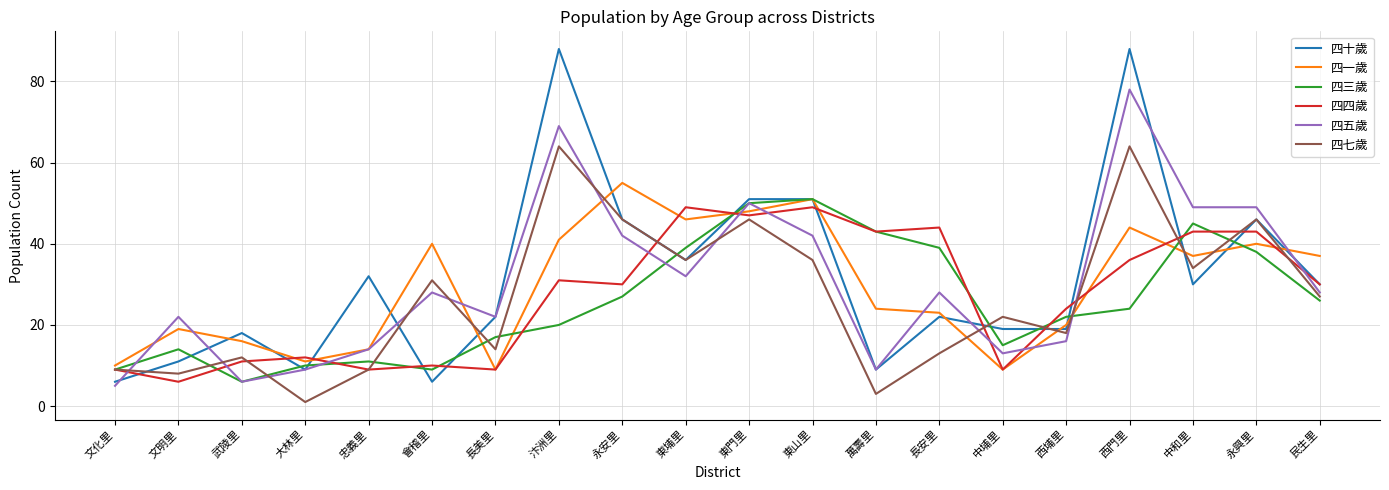

True or false: 四一歲 and 四十歲 cross at least once.

True